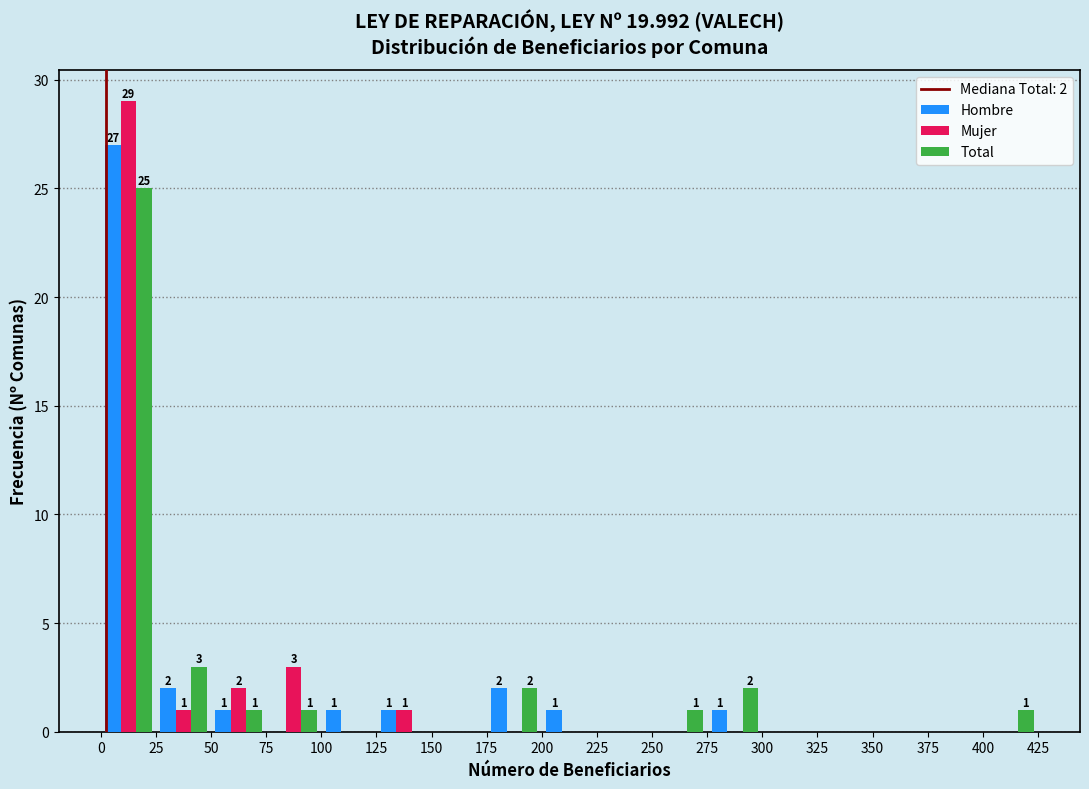

In the Mujer series, which range on the x-axis has the tallest bar?

0 to 25